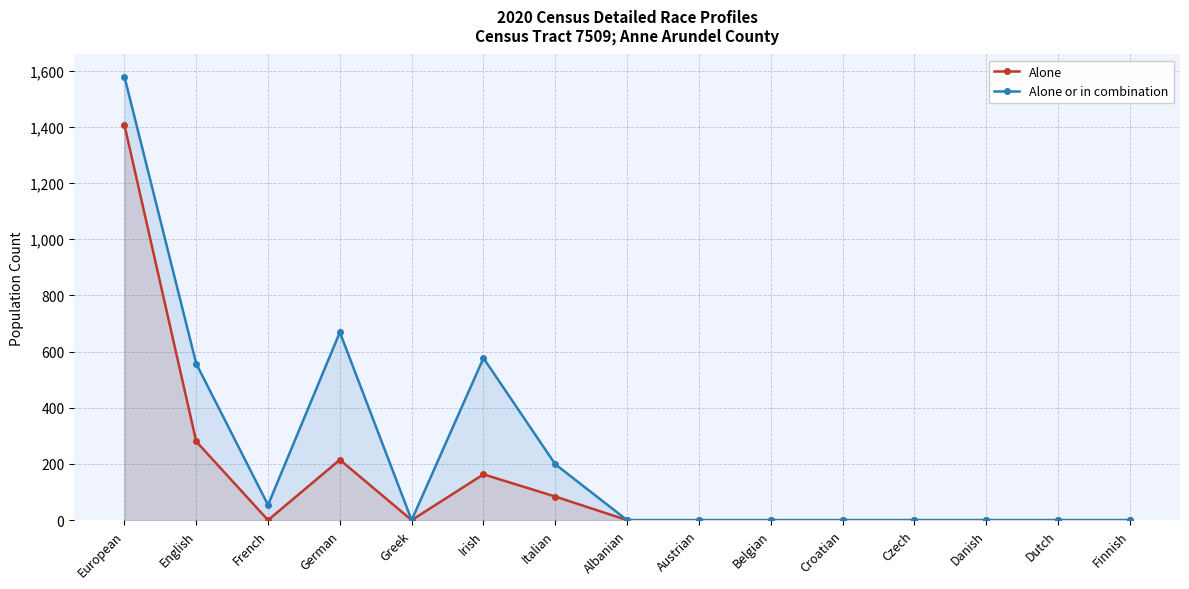

How many series are shown in this chart?

2